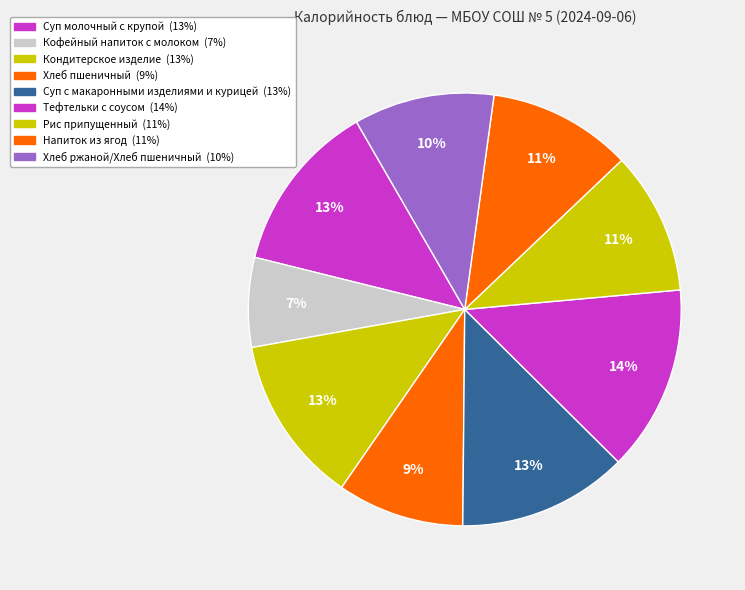

Is there any slice that represents more than half of the pie?

No